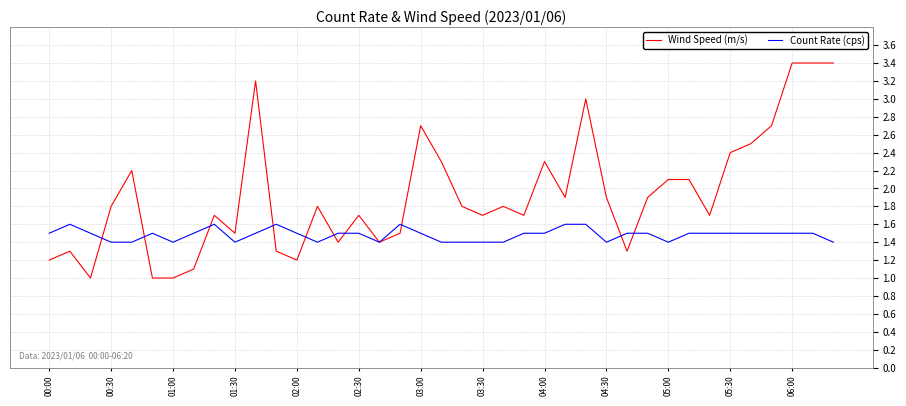

Which series has the largest total across all categories?

Wind Speed (m/s)